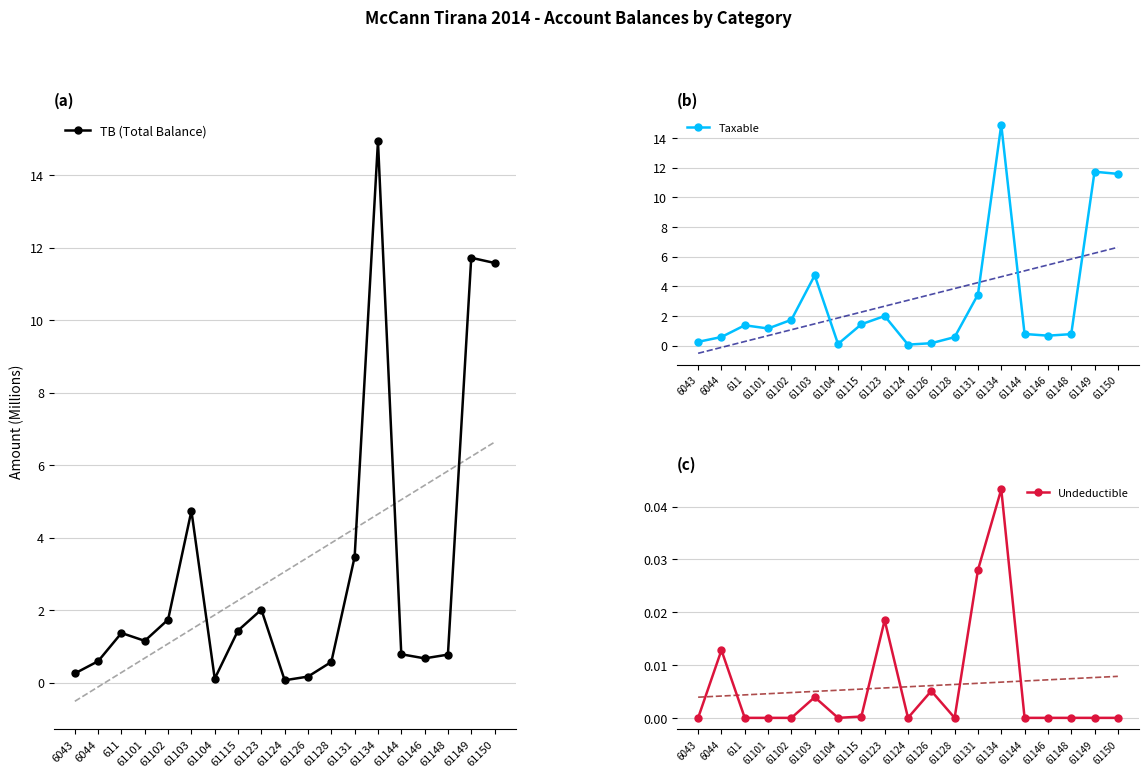

What value does the Taxable series have at 6043?

0.3